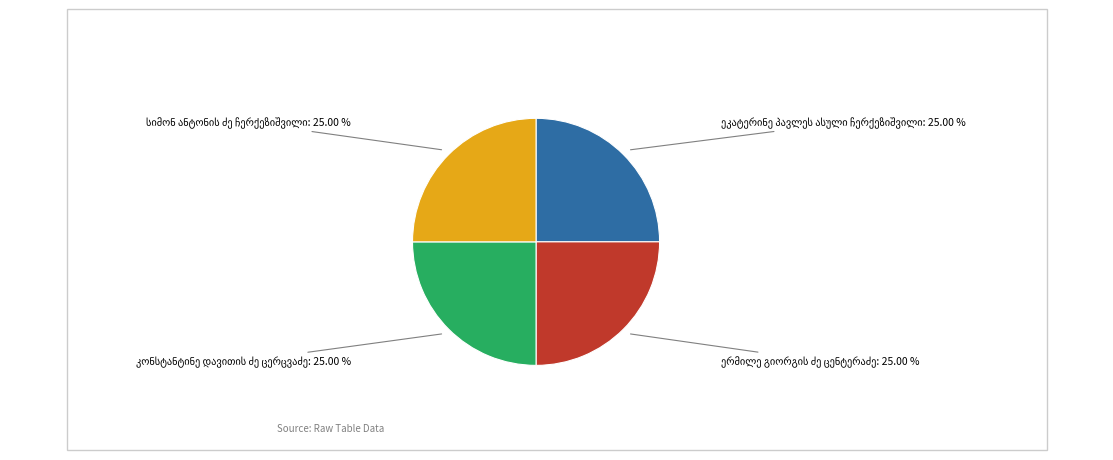

Count the number of slices in the pie.

4